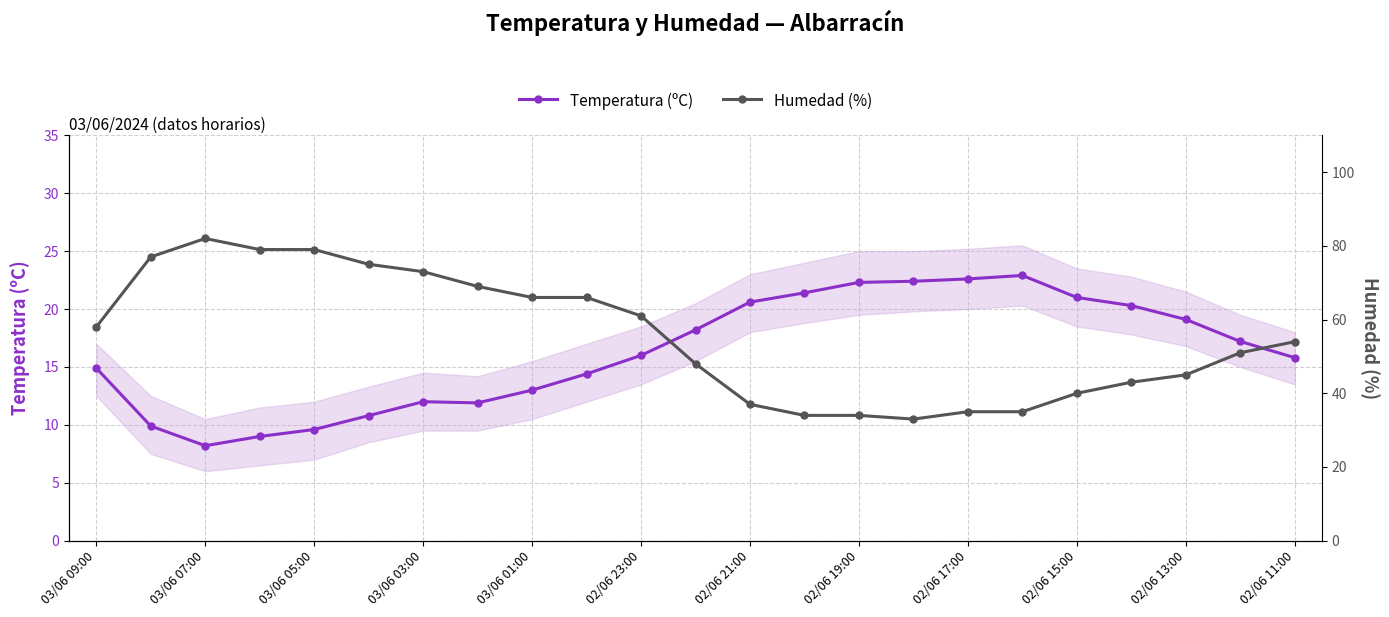

True or false: Humedad (%) and Temperatura (ºC) cross at least once.

False